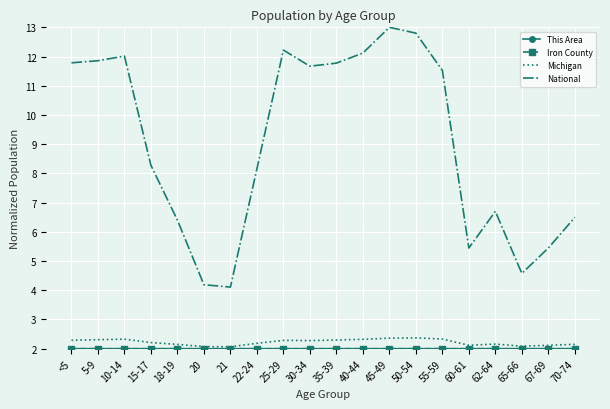

What is the greatest value displayed?

13.0